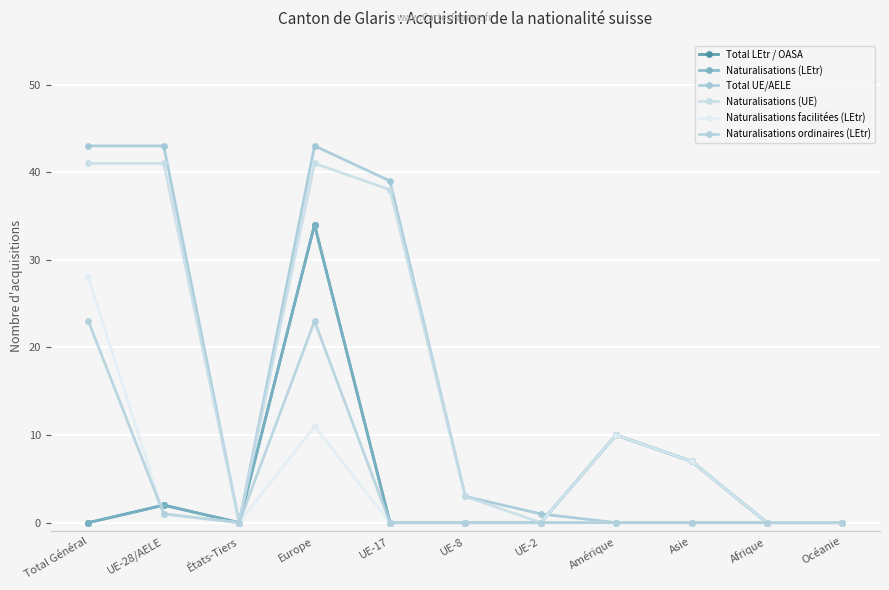

Reading left to right, list all the values displayed in this chart.

Total LEtr / OASA: Total Général=0	UE-28/AELE=2	États-Tiers=0	Europe=34	UE-17=0	UE-8=0	UE-2=0	Amérique=10	Asie=7	Afrique=0	Océanie=0
Naturalisations (LEtr): Total Général=0	UE-28/AELE=2	États-Tiers=0	Europe=34	UE-17=0	UE-8=0	UE-2=0	Amérique=10	Asie=7	Afrique=0	Océanie=0
Total UE/AELE: Total Général=43	UE-28/AELE=43	États-Tiers=0	Europe=43	UE-17=39	UE-8=3	UE-2=1	Amérique=0	Asie=0	Afrique=0	Océanie=0
Naturalisations (UE): Total Général=41	UE-28/AELE=41	États-Tiers=0	Europe=41	UE-17=38	UE-8=3	UE-2=0	Amérique=0	Asie=0	Afrique=0	Océanie=0
Naturalisations facilitées (LEtr): Total Général=28	UE-28/AELE=1	États-Tiers=0	Europe=11	UE-17=0	UE-8=0	UE-2=0	Amérique=10	Asie=7	Afrique=0	Océanie=0
Naturalisations ordinaires (LEtr): Total Général=23	UE-28/AELE=1	États-Tiers=0	Europe=23	UE-17=0	UE-8=0	UE-2=0	Amérique=0	Asie=0	Afrique=0	Océanie=0